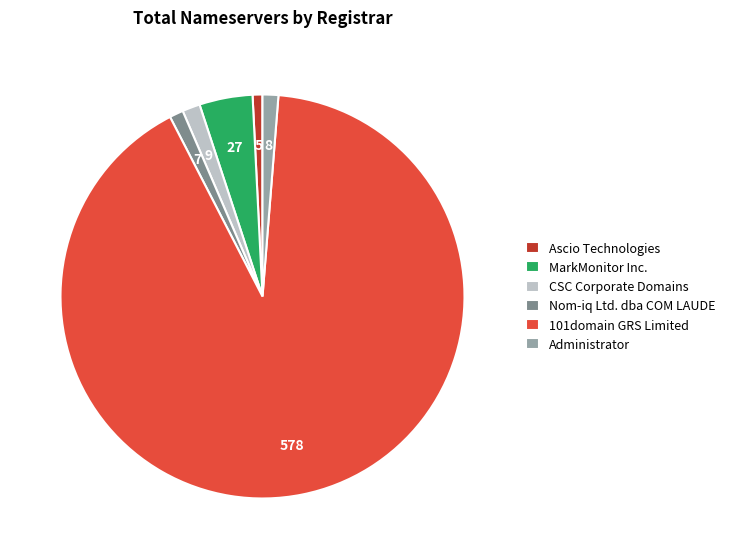

Approximately how many times larger is the value at Nom-iq Ltd. dba COM LAUDE compared to Administrator?

0.9